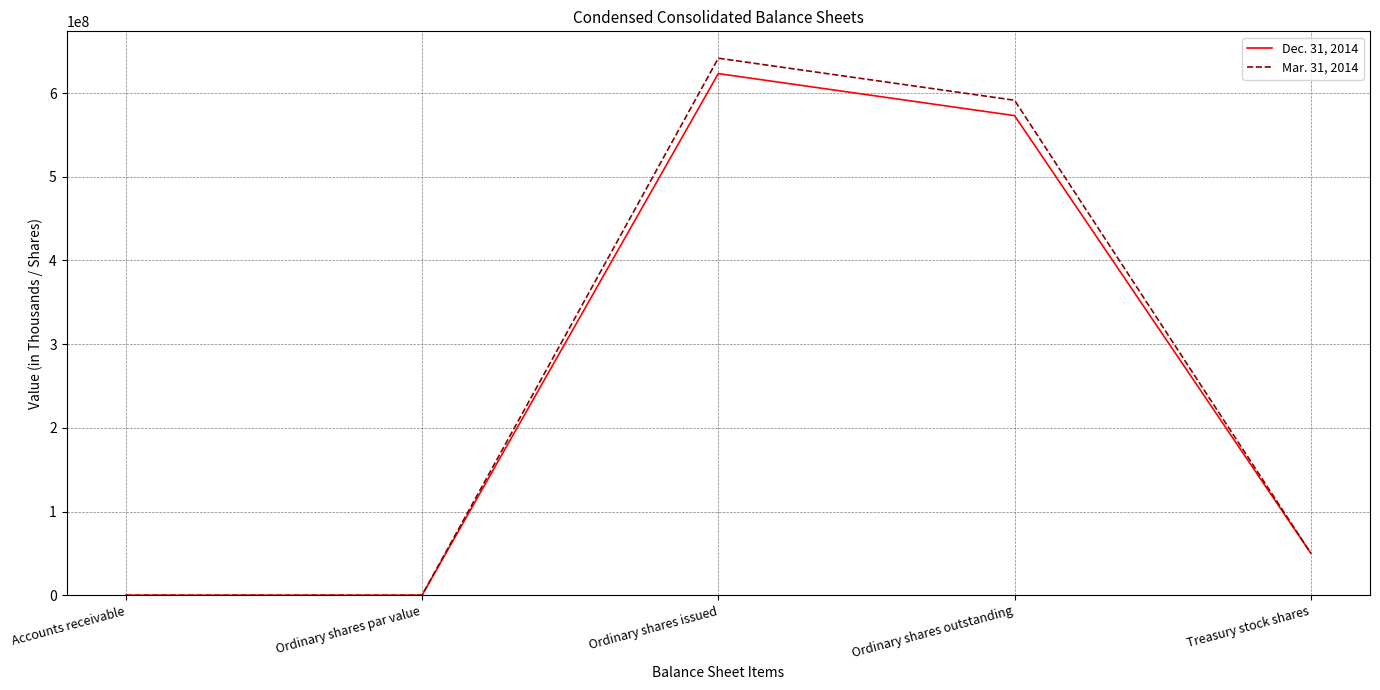

What is the greatest value displayed?

641666347